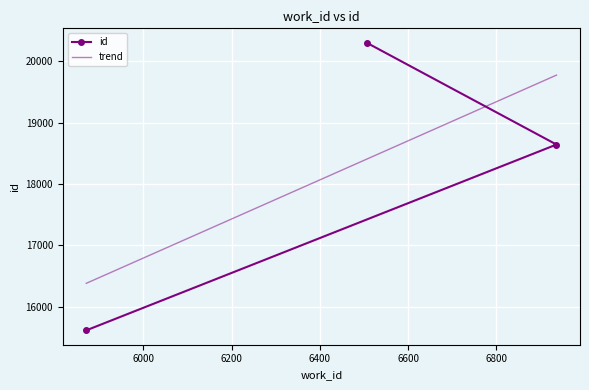

What is the minimum value for id?

15611